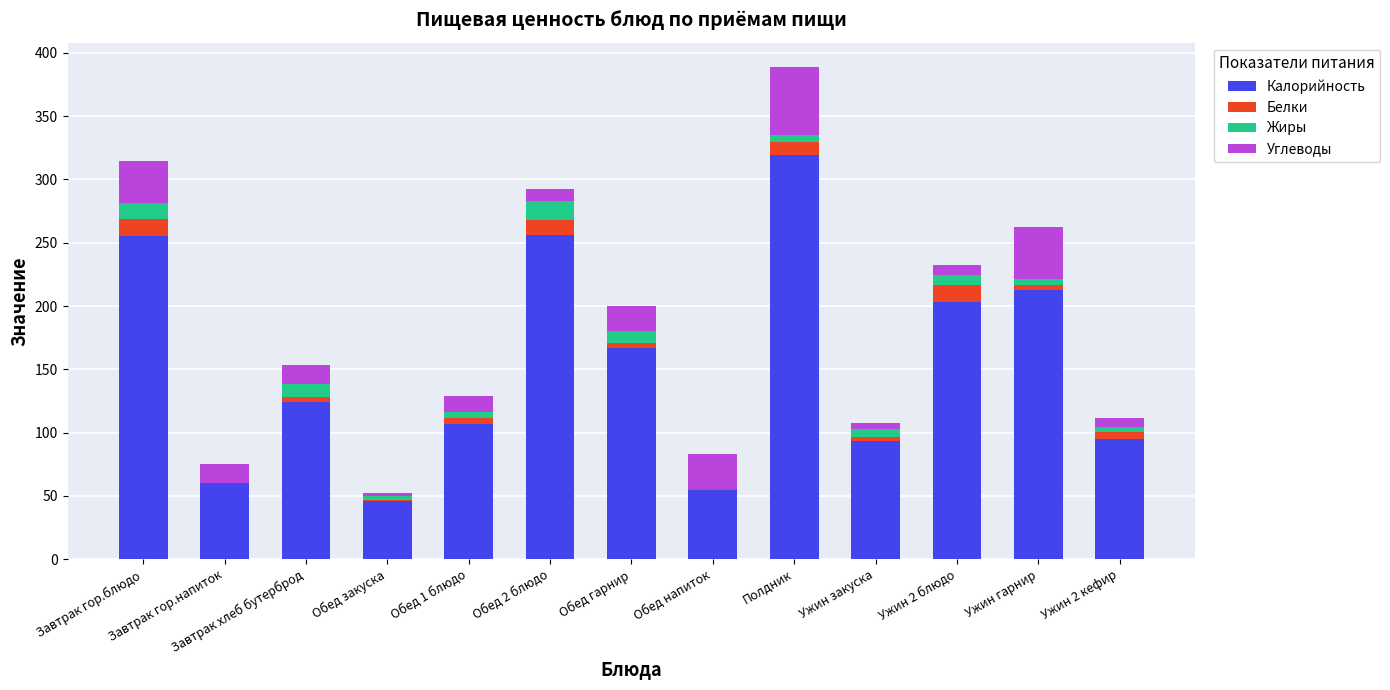

At which category is the sum across all series the highest?

Полдник